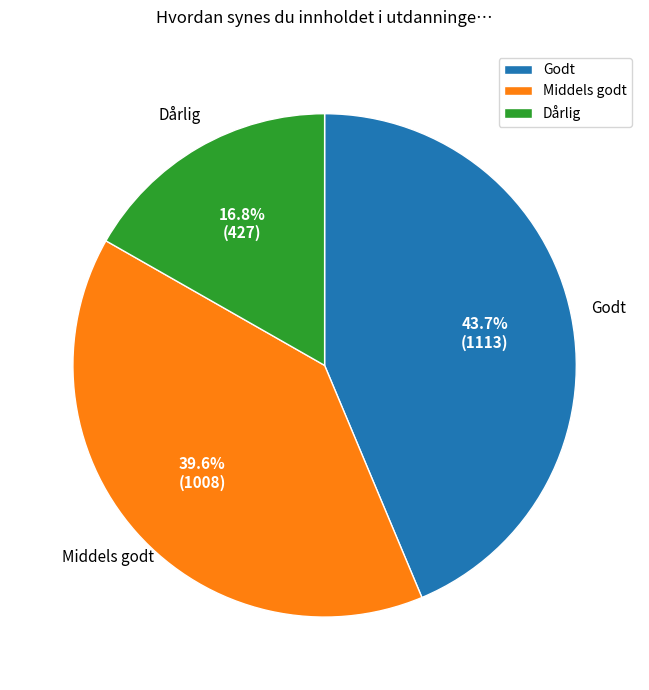

True or false: Dårlig accounts for 17% of the total.

True